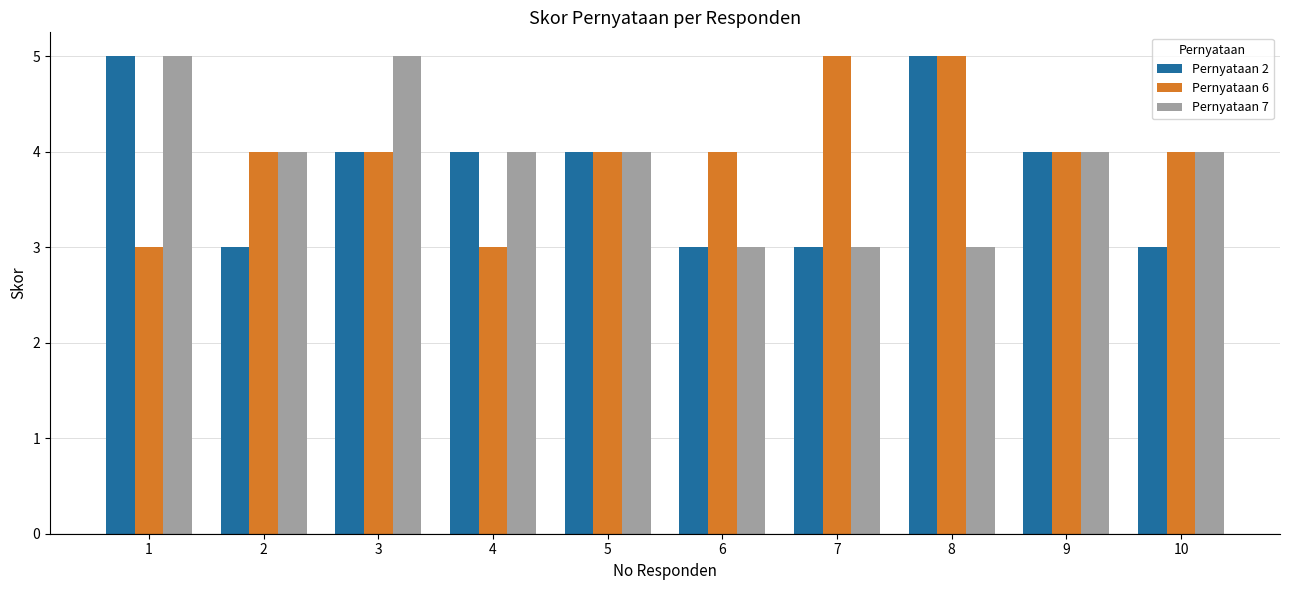

What are all the series names shown in the legend?

Pernyataan 2, Pernyataan 6, Pernyataan 7